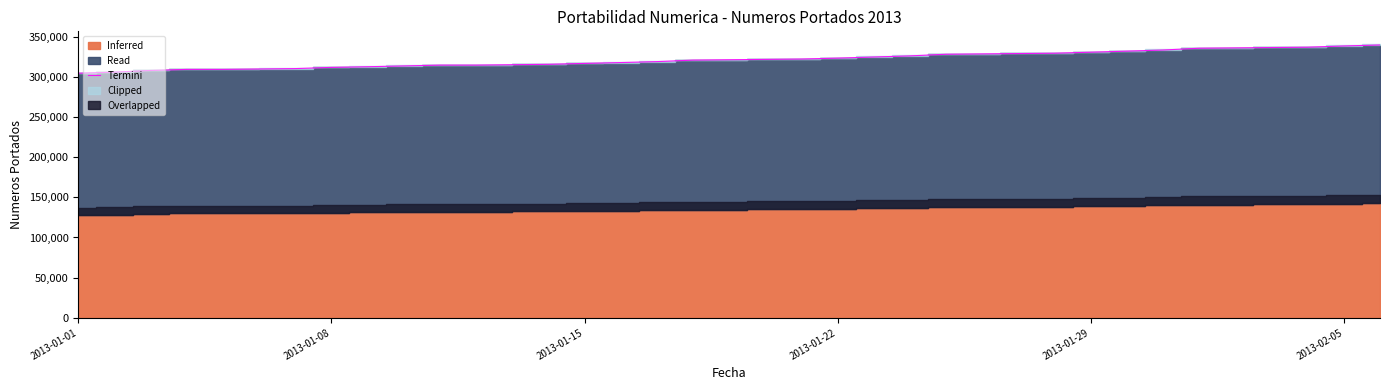

What is the maximum value shown in the chart?

339786